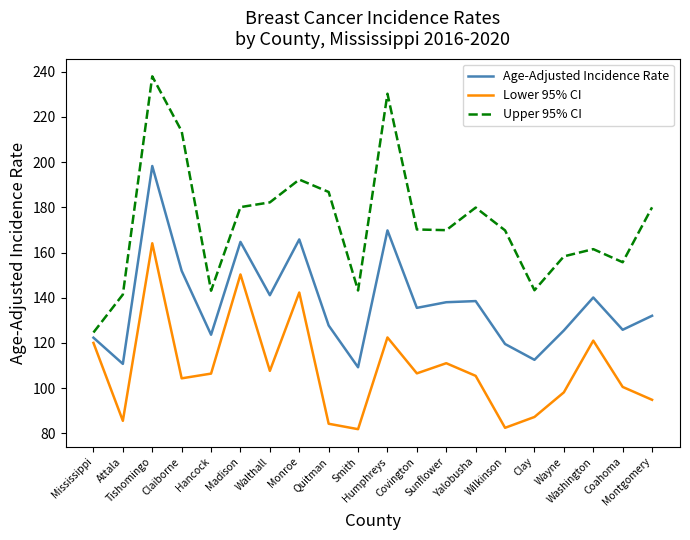

The Upper 95% CI series shows 169.9 at Sunflower. True or false?

True